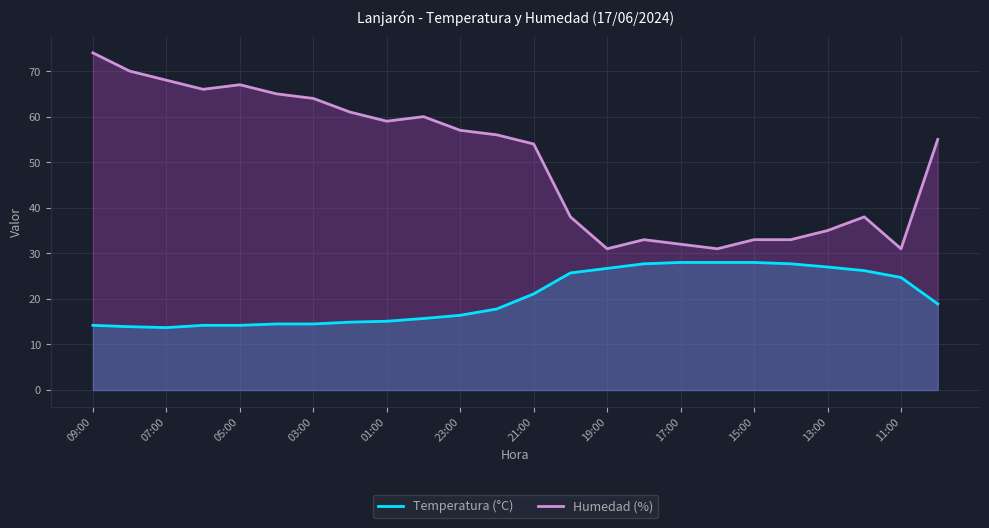

What is the spread (max minus min) of values at 02:00?

46.1